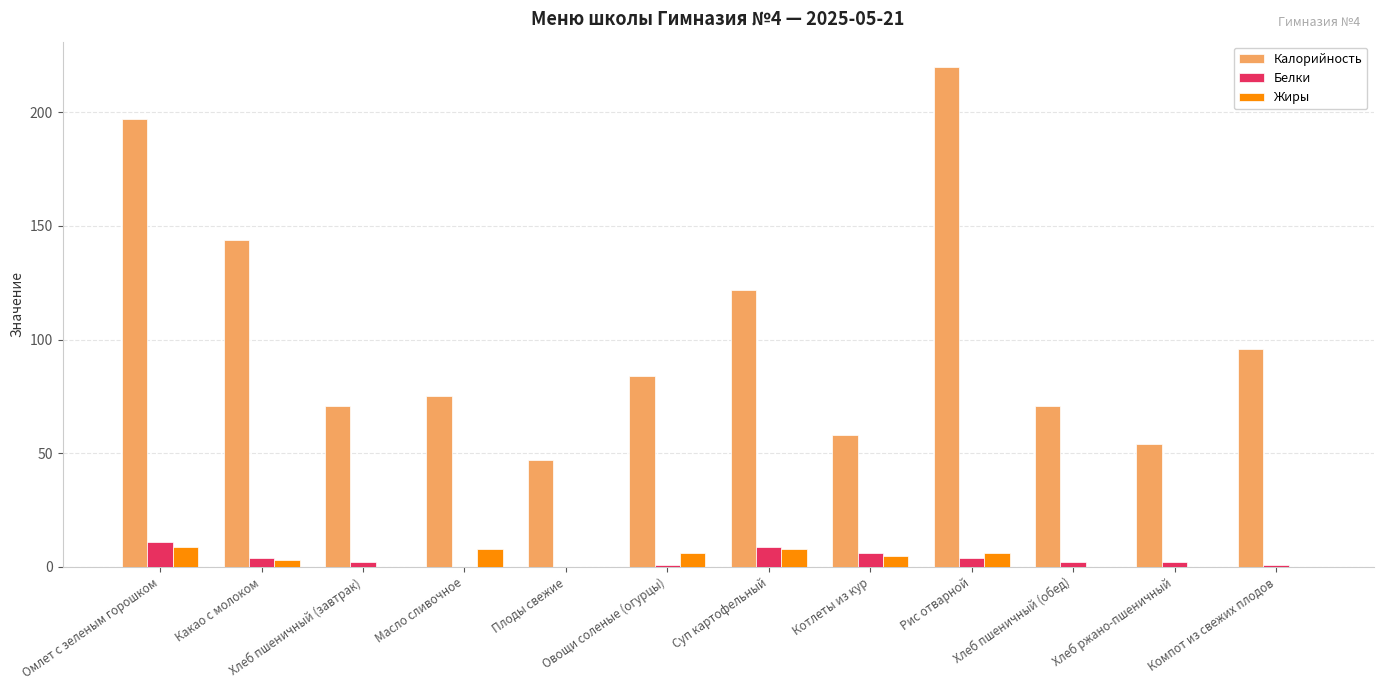

What is the sum of all Калорийность values?

1239